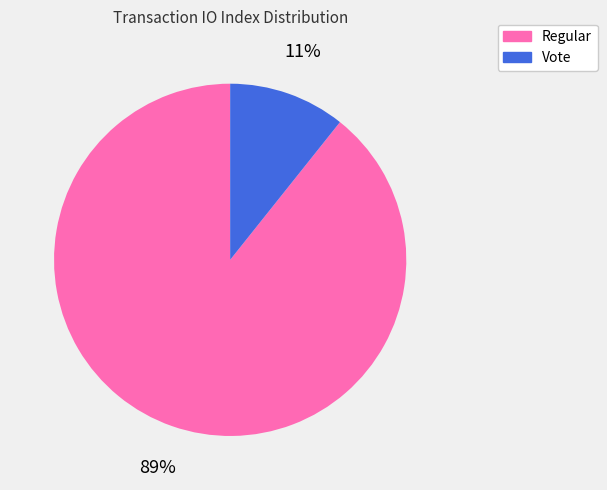

True or false: Vote accounts for 11% of the total.

True